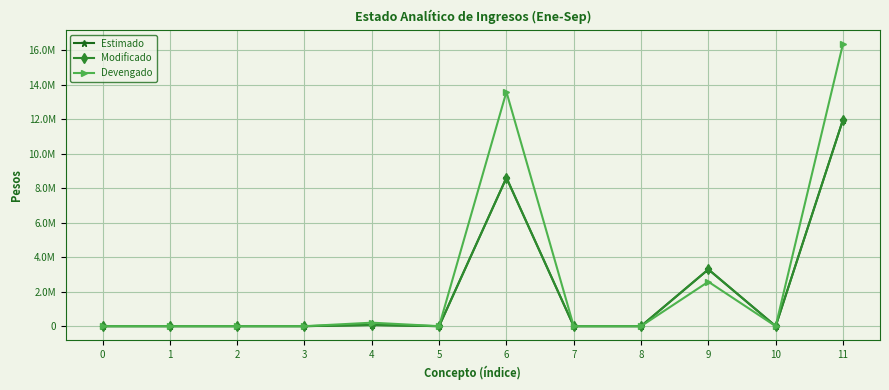

Is this an area chart (filled region under the line)?

No